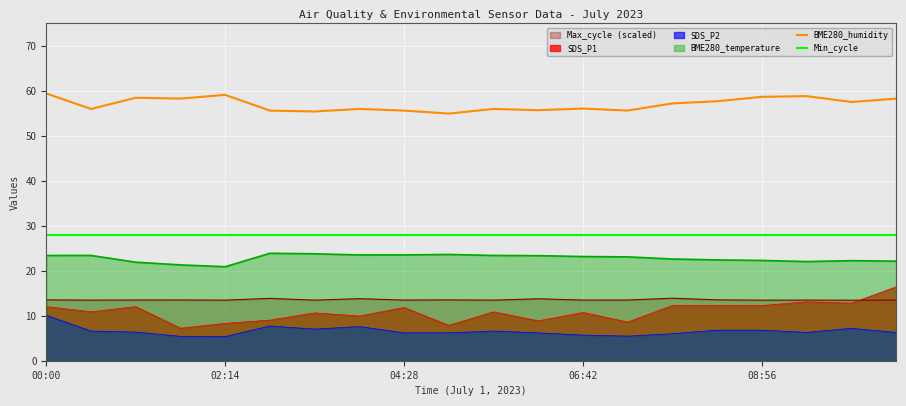

True or false: BME280_humidity and BME280_temperature intersect in this chart.

False